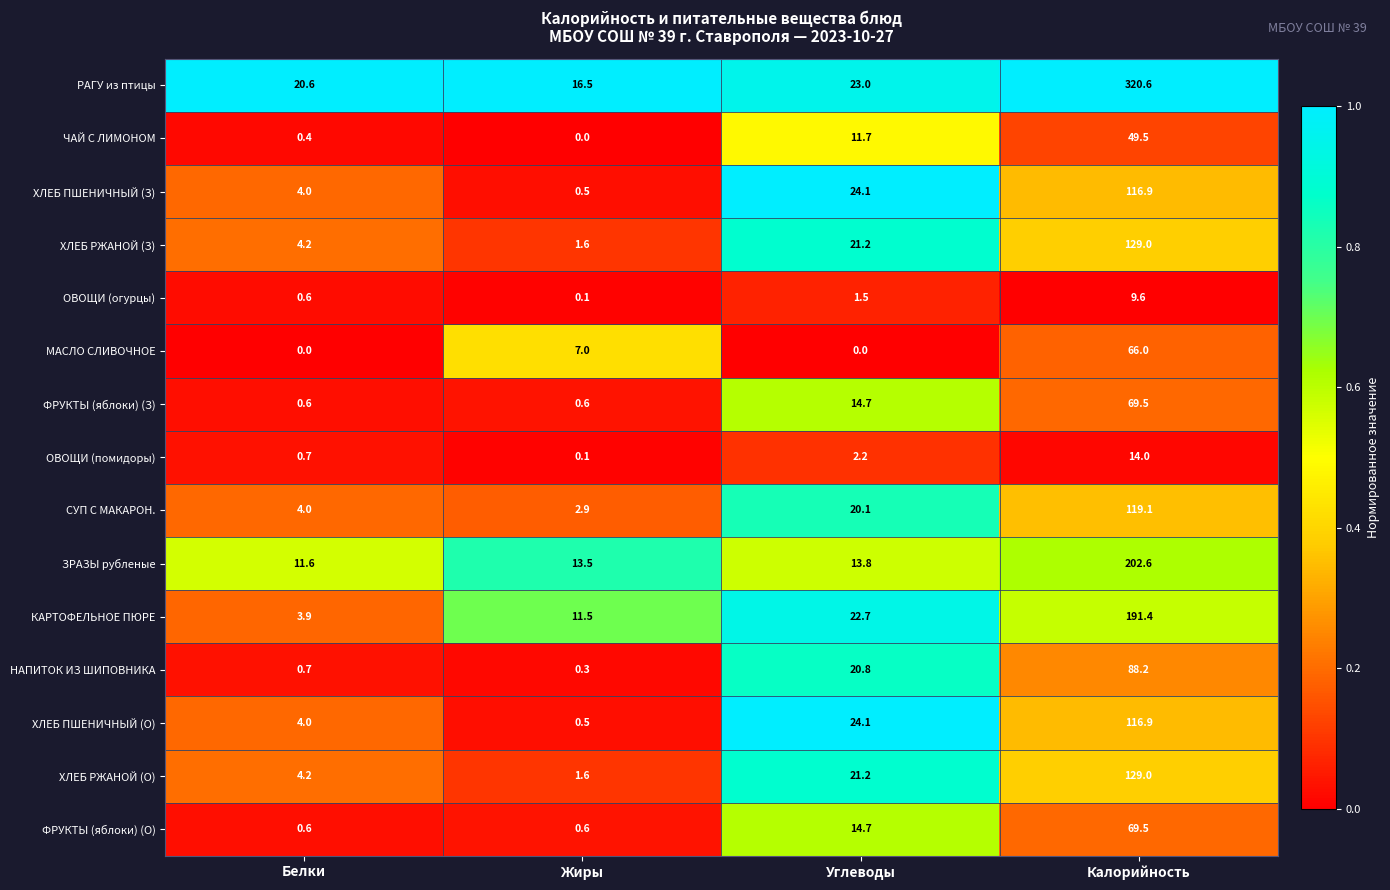

True or false: ХЛЕБ ПШЕНИЧНЫЙ (З) has a value of 4.0 at Белки.

True